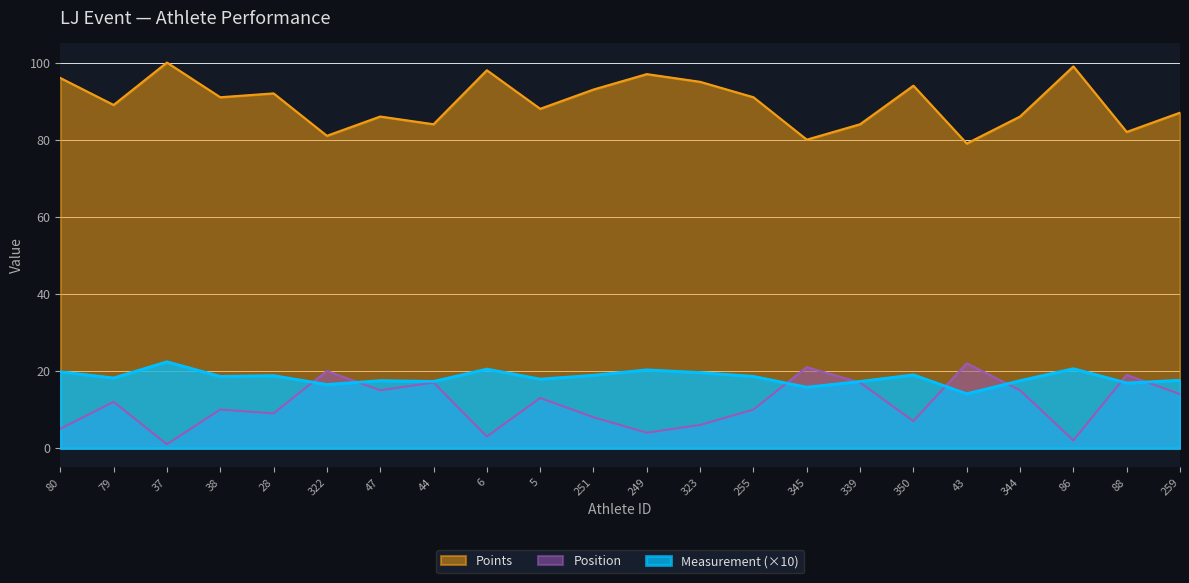

Is it true that Measurement equals 17.3 at 44?

True